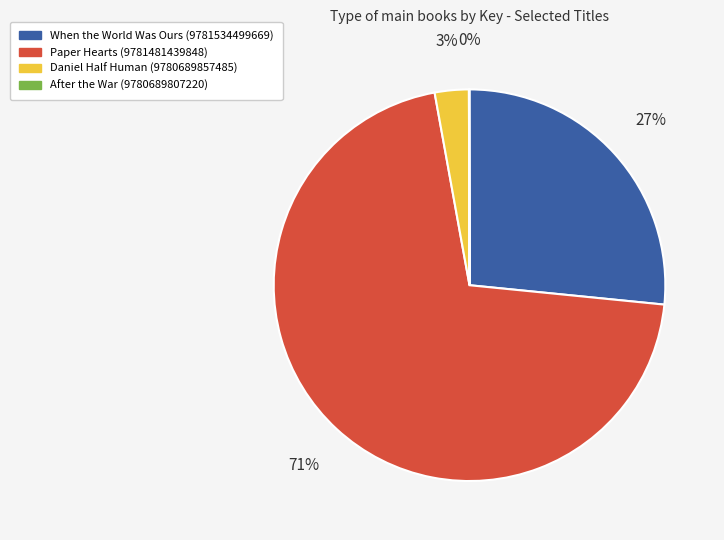

What is the largest slice in the pie chart?

Paper Hearts (9781481439848)